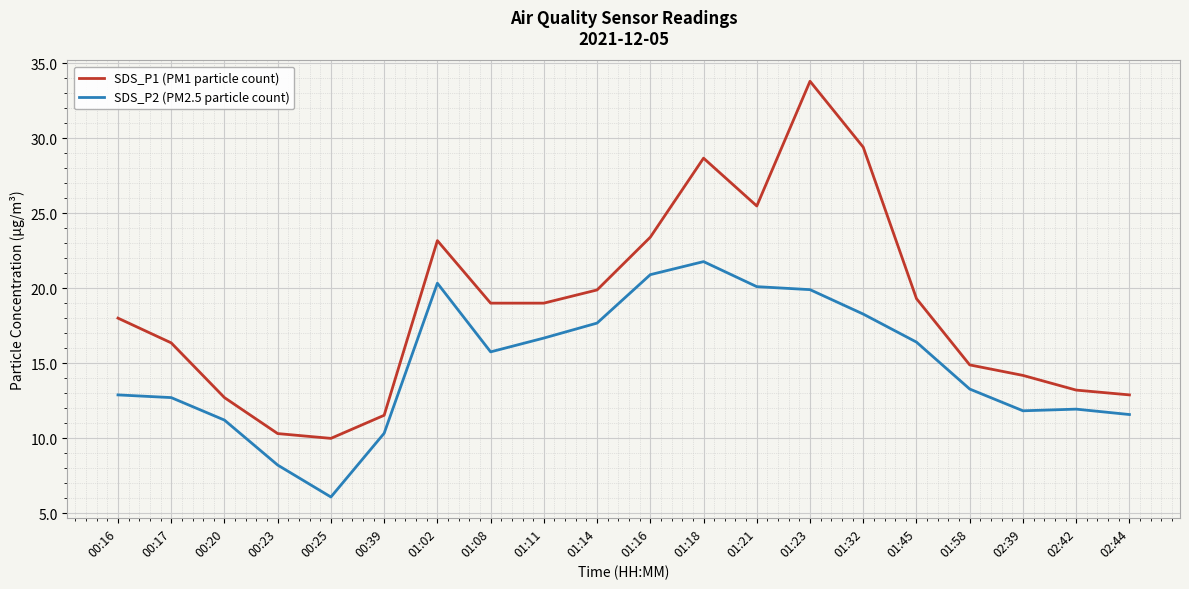

The SDS_P1 (PM1 particle count) series shows 40.2 at 01:16. True or false?

False